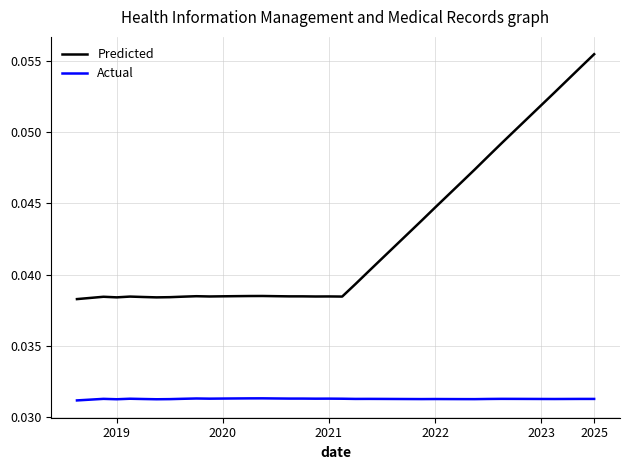

Rank the series by their average value, from highest to lowest.

Predicted, Actual